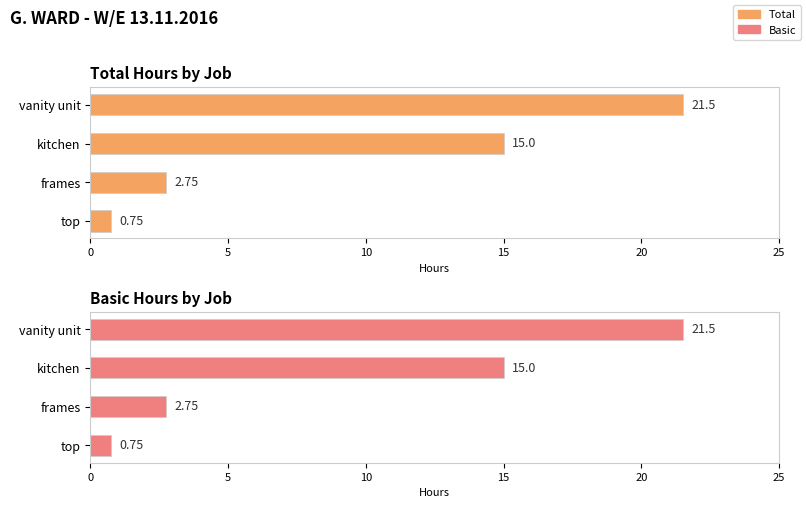

Between vanity unit and frames, which series saw the biggest shift?

Total